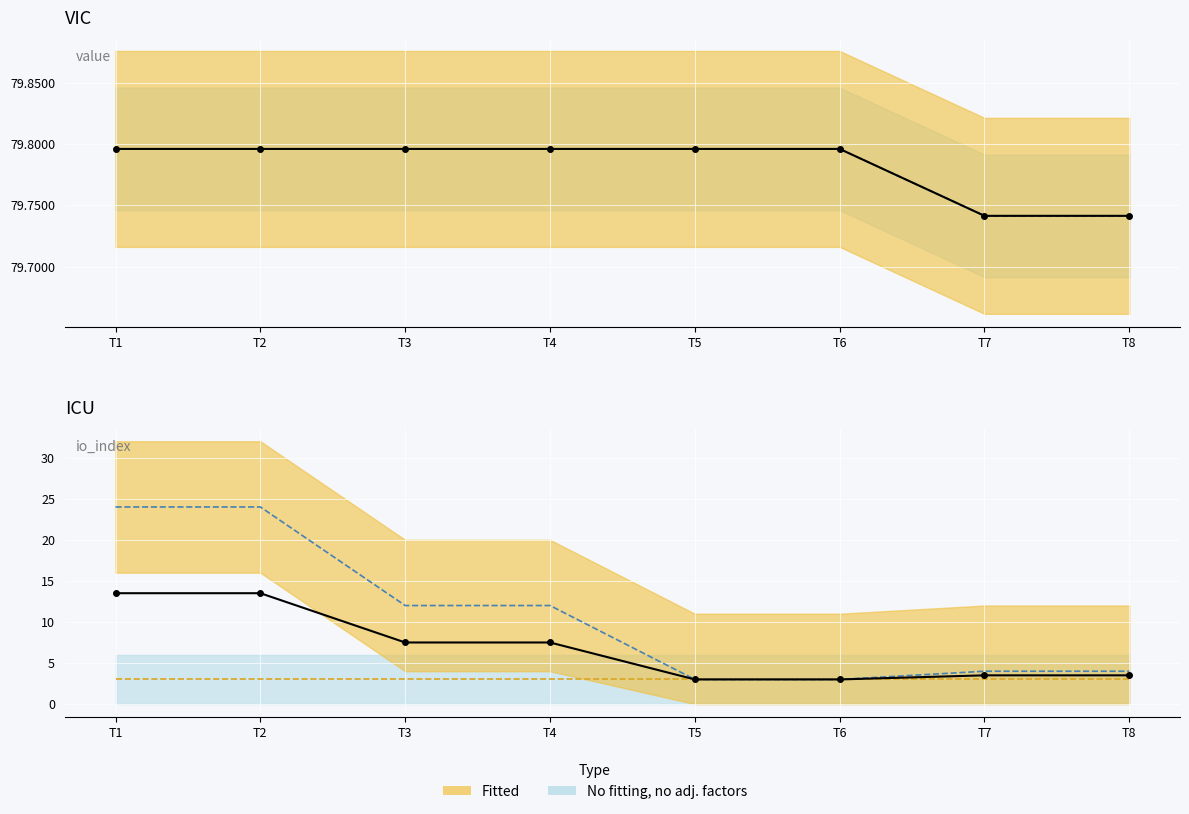

Rank the categories by Mean io_index value from highest to lowest.

T1, T2, T3, T4, T7, T8, T5, T6